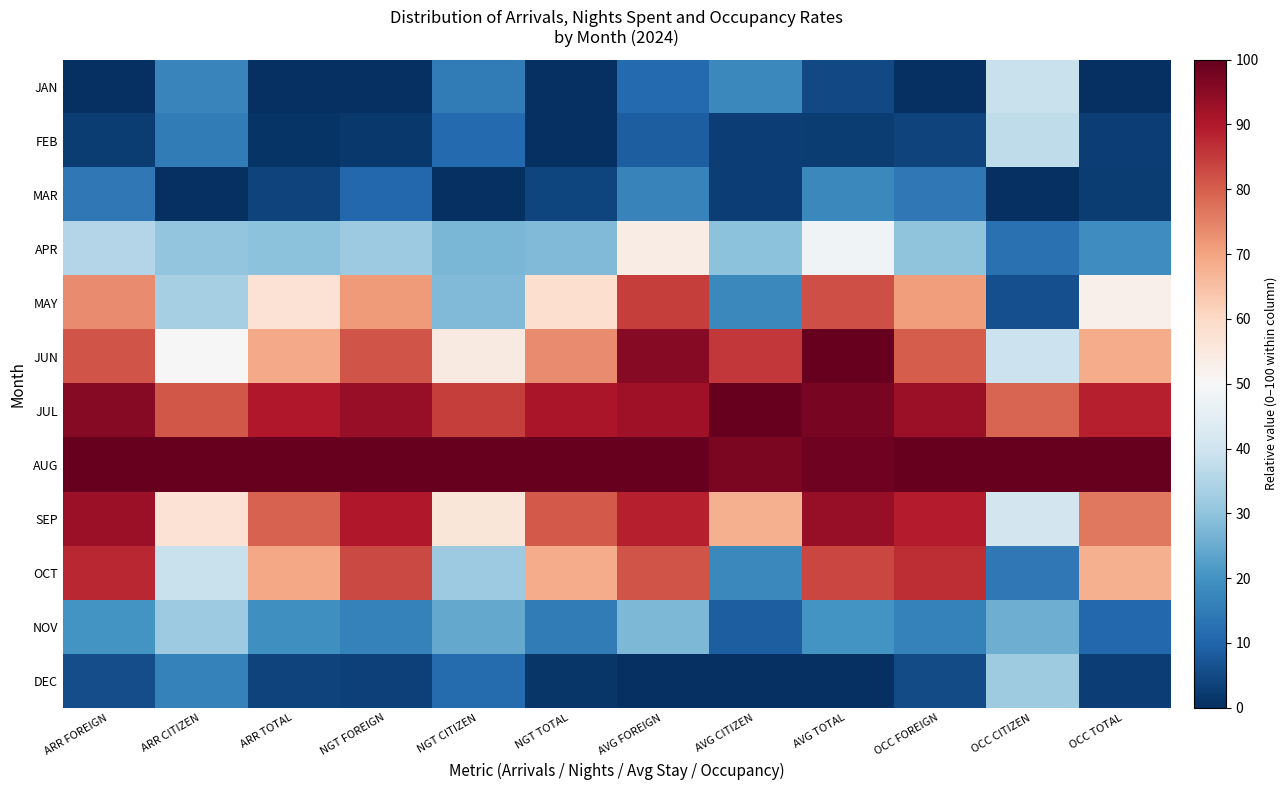

Between AVG TOTAL and OCC CITIZEN, which is larger?

OCC CITIZEN